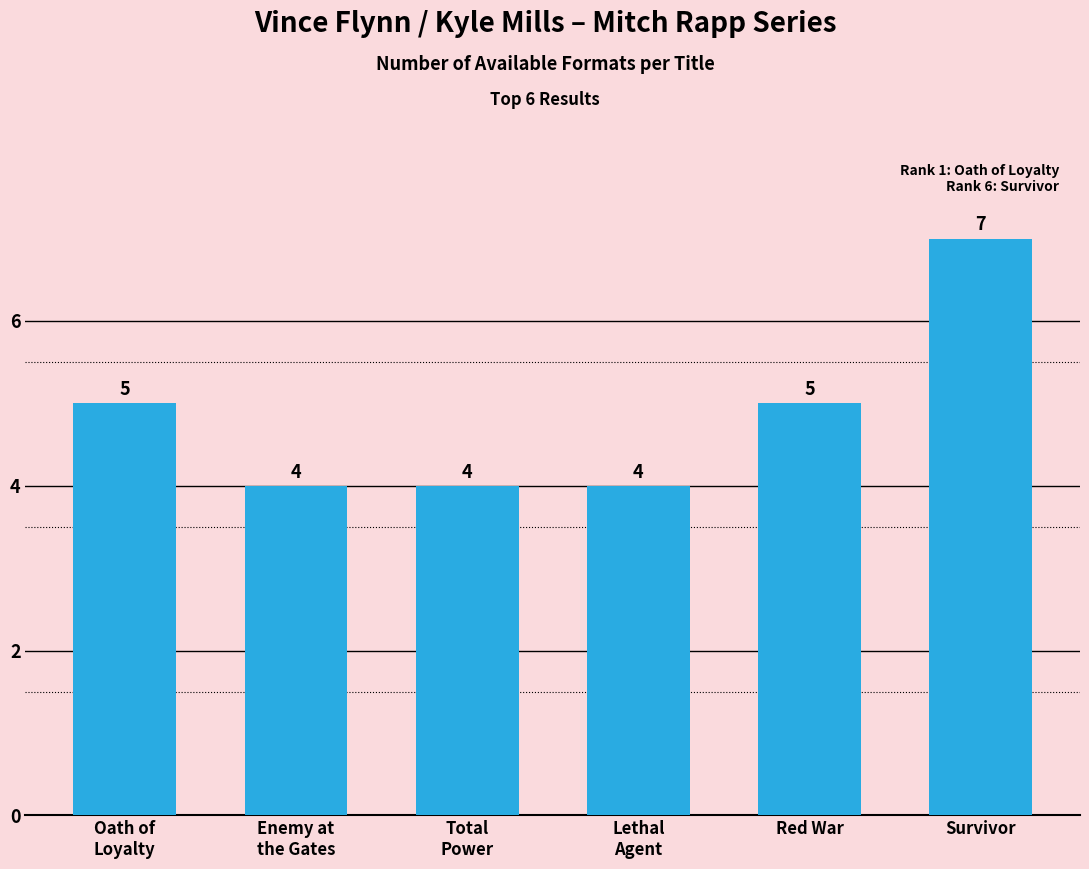

Count the number of data series in this chart.

1